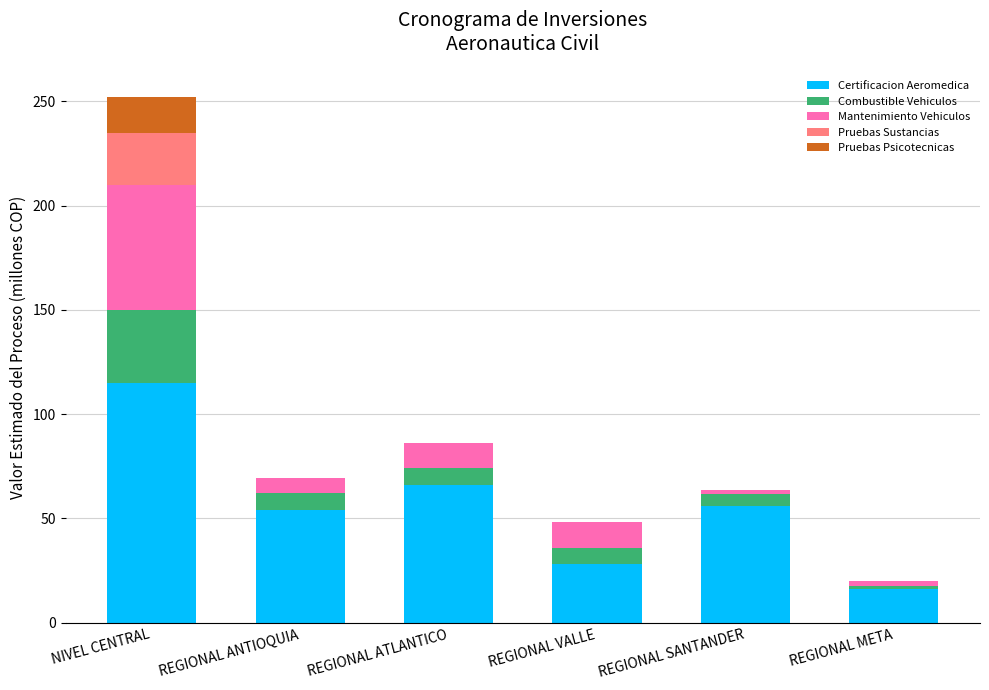

What is the maximum value for Certificacion Aeromedica?

115.0